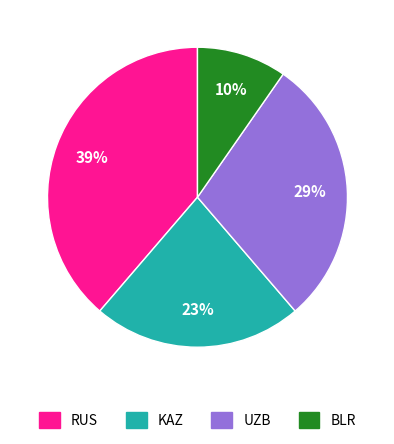

How many slices are in this pie chart?

4